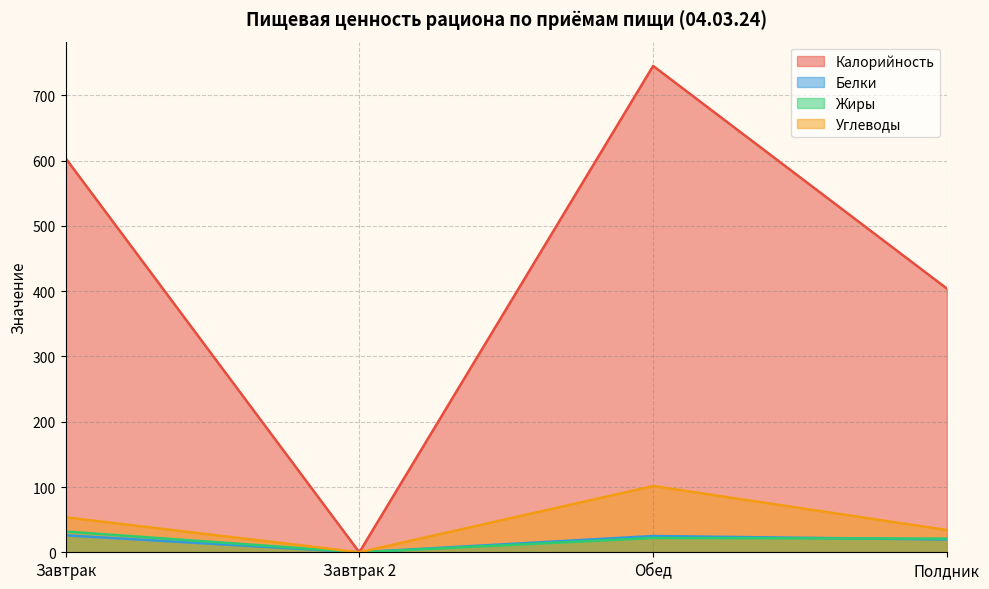

How many lines are shown in the chart?

4